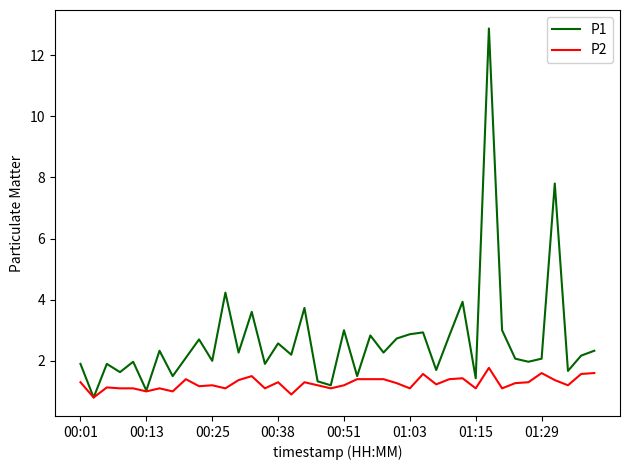

Which series has the largest range (max minus min)?

P1